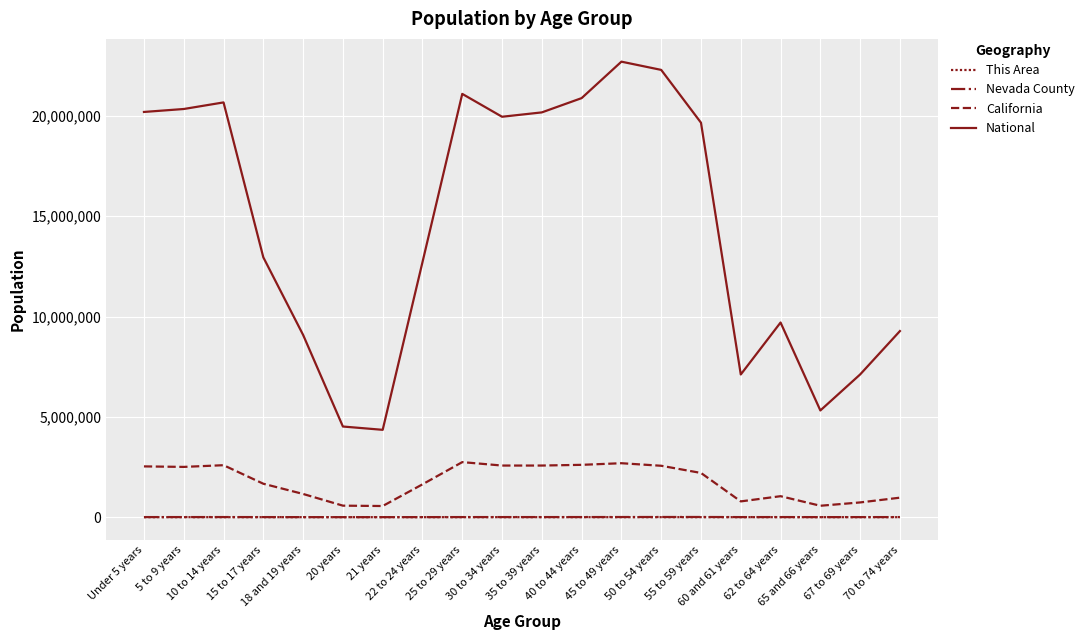

Rank the categories by National value from lowest to highest.

21 years, 20 years, 65 and 66 years, 60 and 61 years, 67 to 69 years, 18 and 19 years, 70 to 74 years, 62 to 64 years, 22 to 24 years, 15 to 17 years, 55 to 59 years, 30 to 34 years, 35 to 39 years, Under 5 years, 5 to 9 years, 10 to 14 years, 40 to 44 years, 25 to 29 years, 50 to 54 years, 45 to 49 years